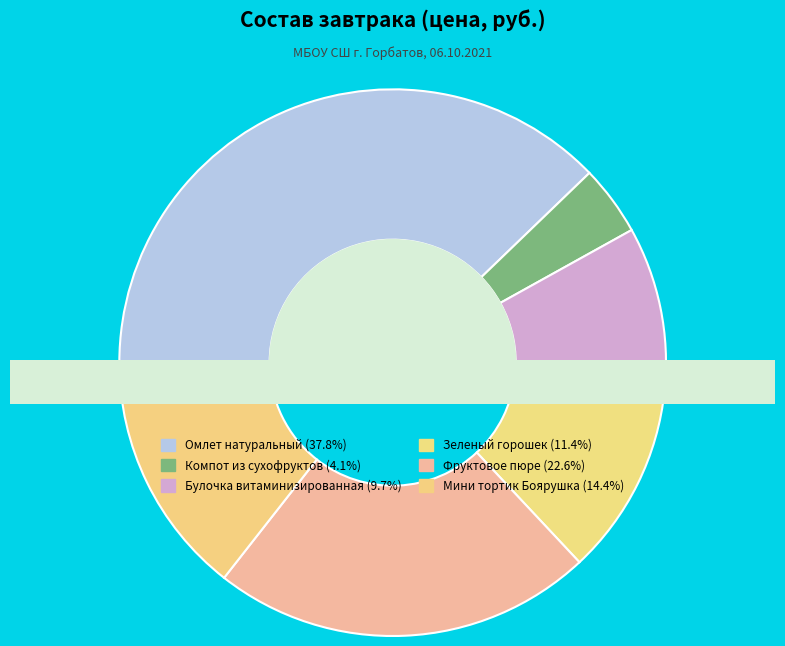

Which category has the smallest portion of the pie?

Компот из сухофруктов